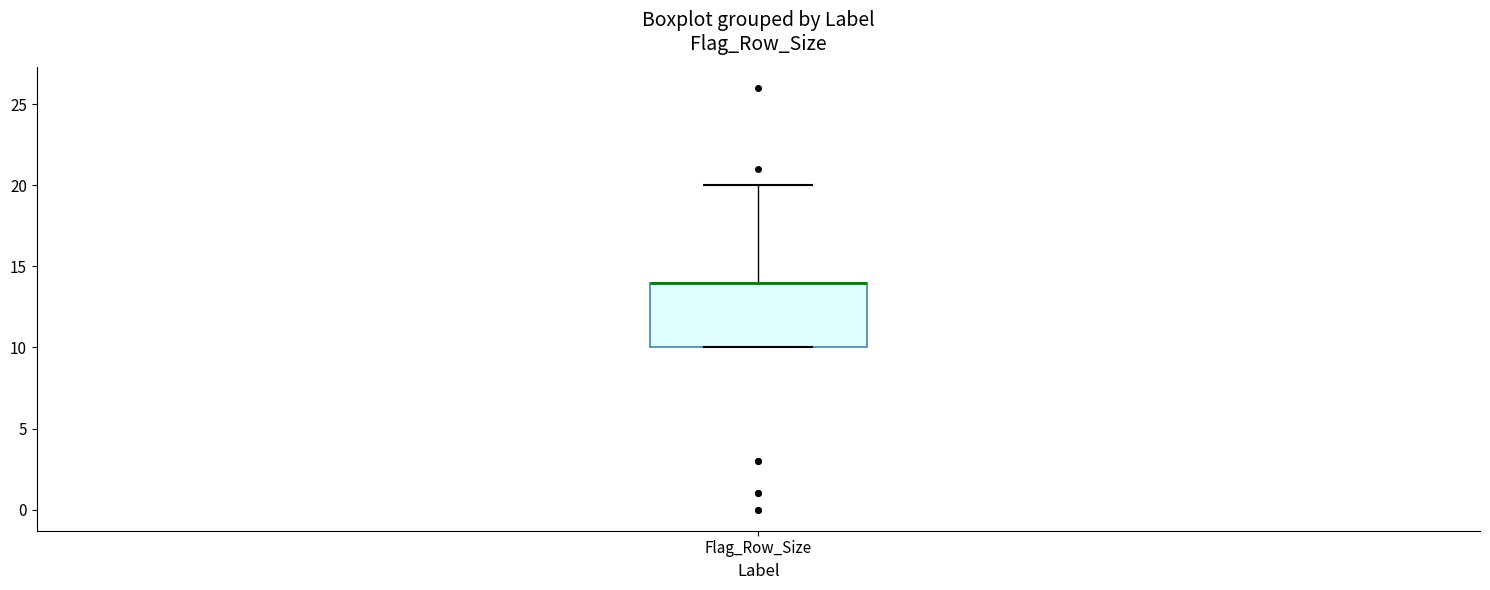

Read this box plot against the y-axis: the position of the median line, the range covered by the box, and the ends of both whiskers. The values are not printed on the chart, so give them approximately, as read against the axis.

median 14 (drawn on the box's upper edge), box 10 to 14, whiskers 10 to 20